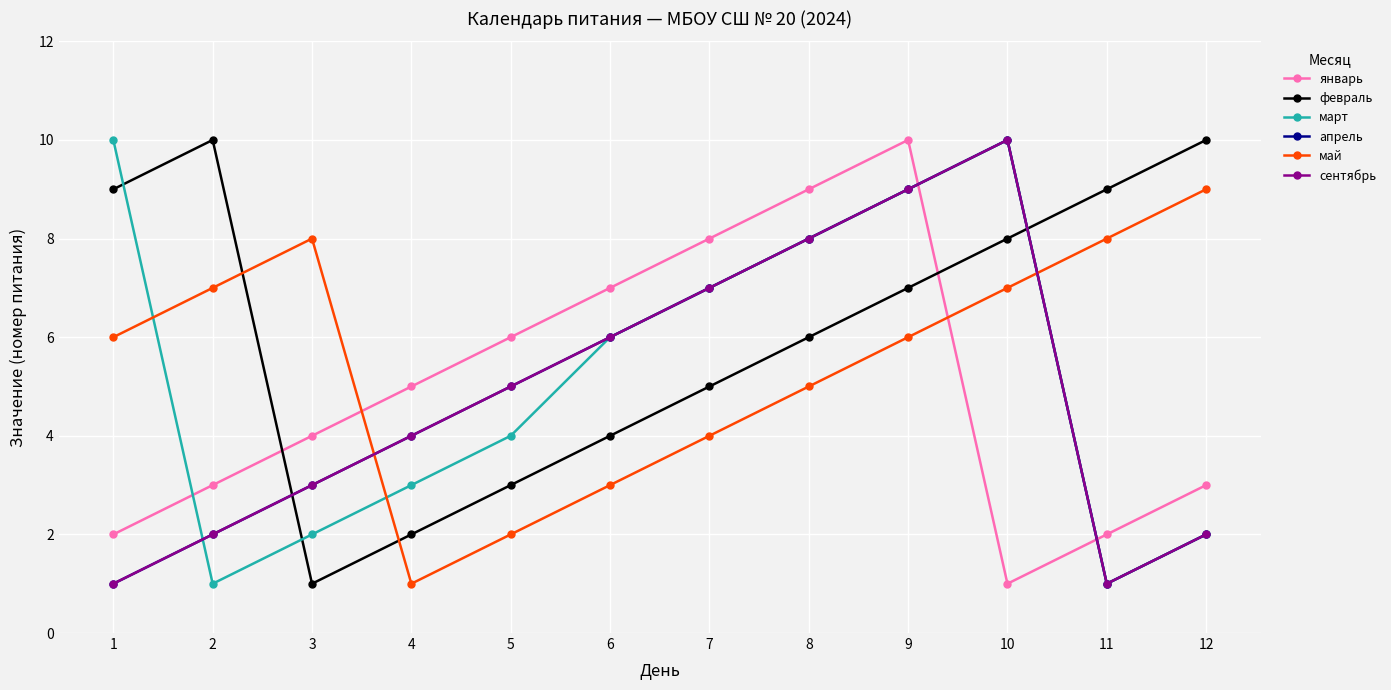

What is the difference between the март values at 10 and 9?

1